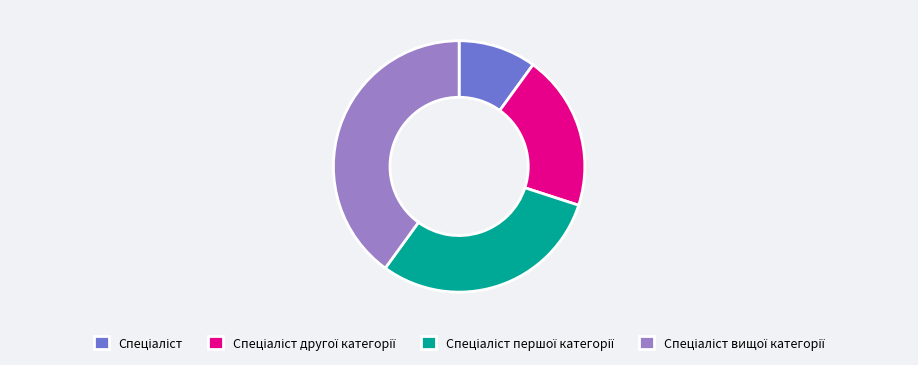

Is there a majority slice in this chart?

No